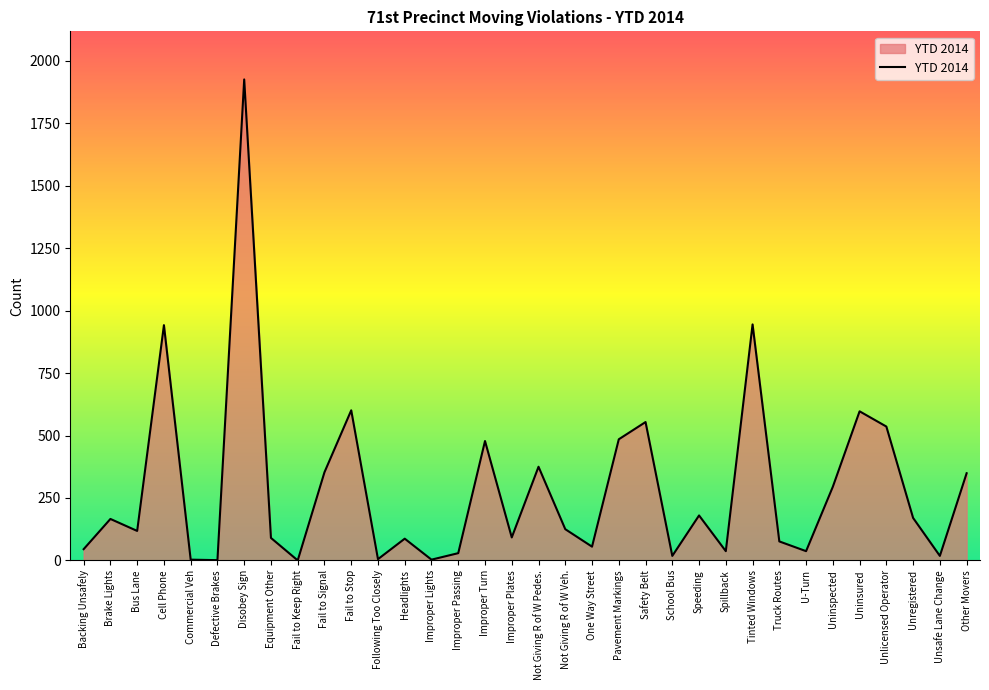

What is the change in value from Equipment Other to Pavement Markings?

+395